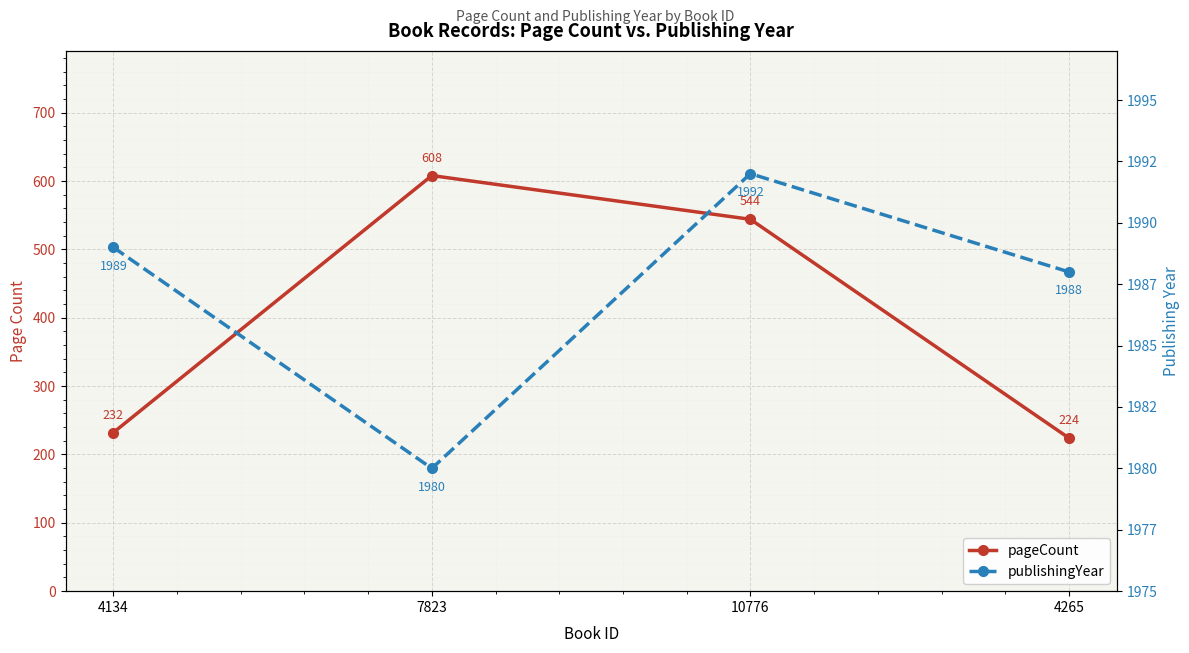

What is the value of the pageCount point at the 4th from the left?

224